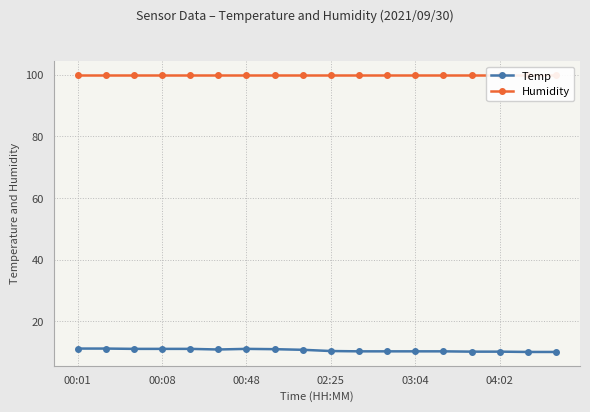

What are all the series names shown in the legend?

Temp, Humidity